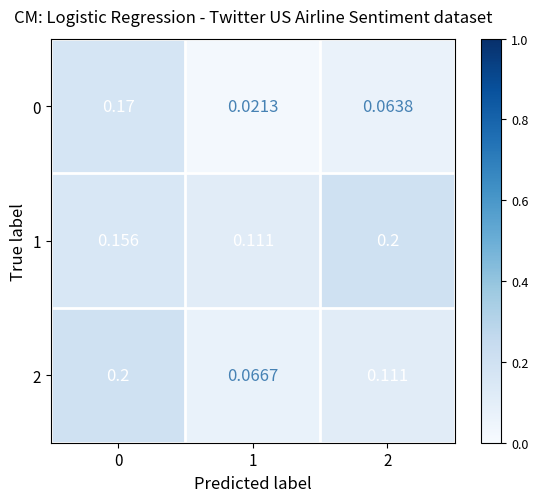

Is the value of 2 at 0 greater than the value of 0 at 1?

Yes